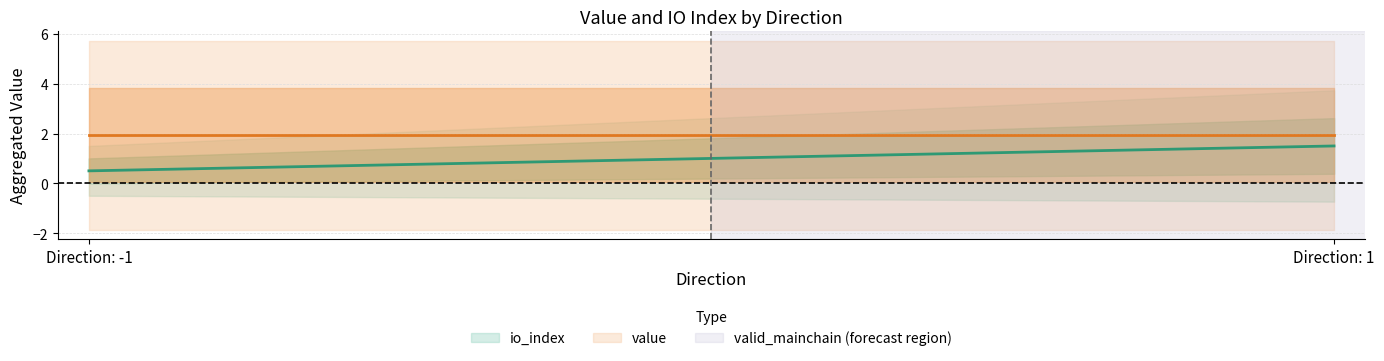

Rank the series by their average value, from highest to lowest.

value, io_index